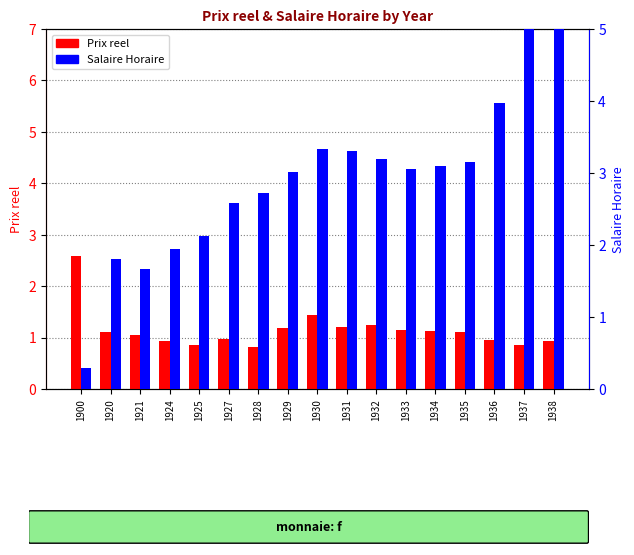

What is the value of the Salaire Horaire bar at the 3rd from the left?

1.7